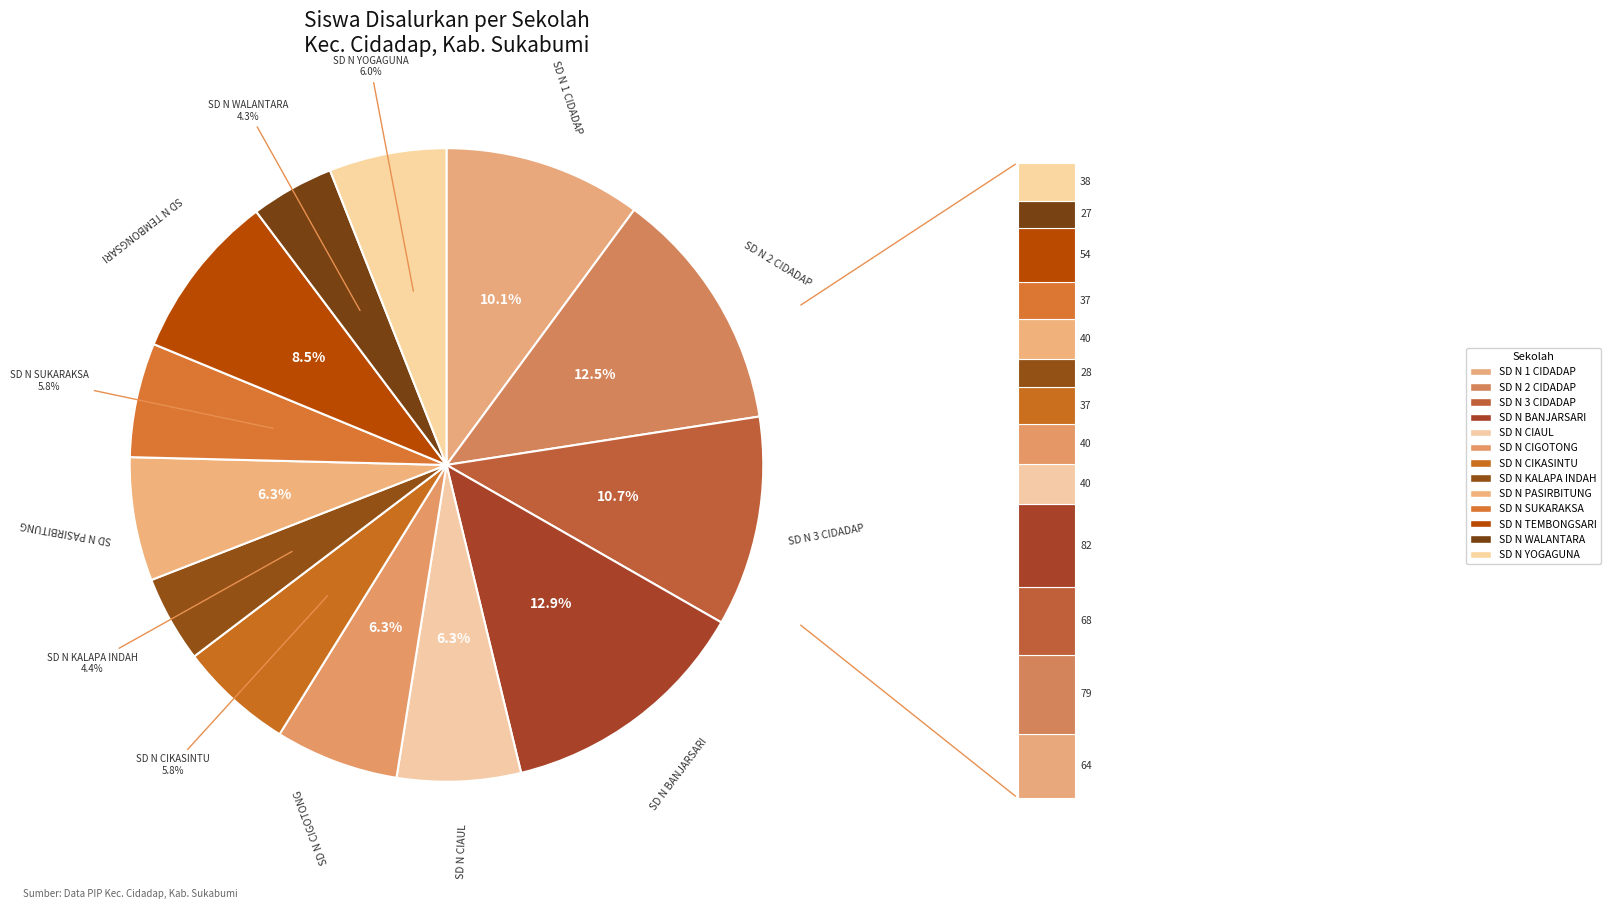

To the nearest percent, what is the difference between the largest and smallest slice percentages?

9%